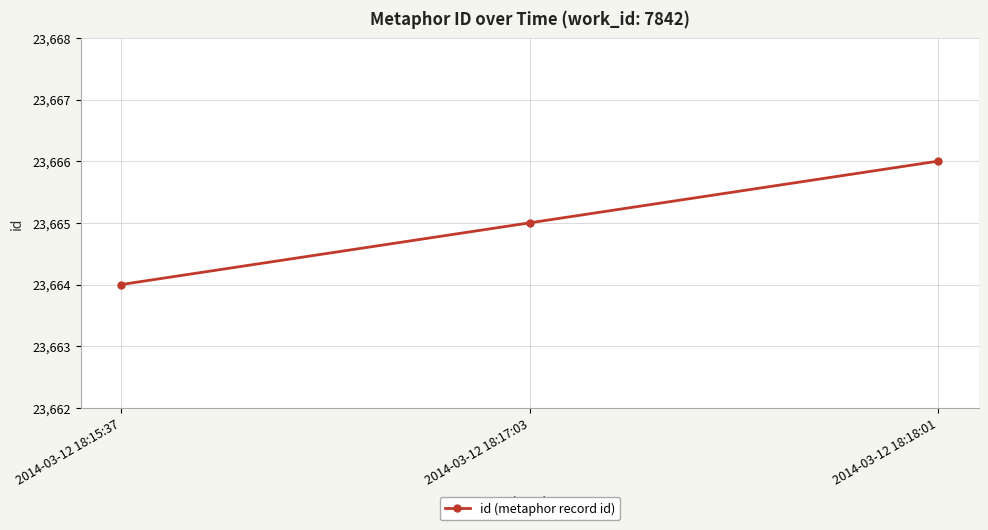

What is the ratio of the value at 2014-03-12 18:18:01 to the value at 2014-03-12 18:15:37?

1.0